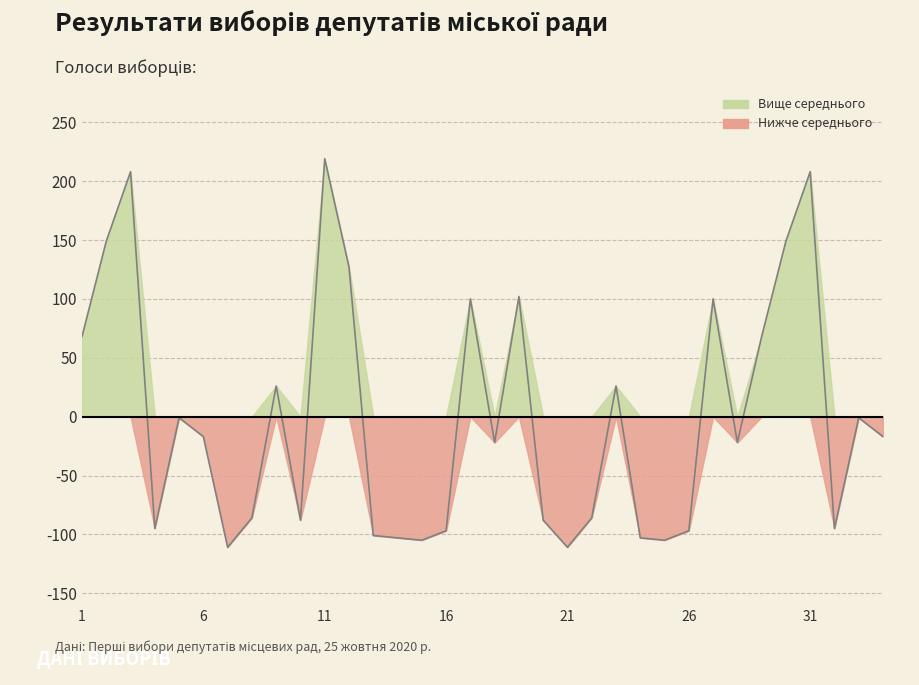

Reading right to left, what are all the values shown in this chart?

-17.0	-1.0	-95.0	208.0	149.0	68.0	-22.0	100.0	-97.0	-105.0	-103.0	26.0	-86.0	-111.0	-88.0	102.0	-22.0	100.0	-97.0	-105.0	-103.0	-101.0	127.0	219.0	-88.0	26.0	-86.0	-111.0	-17.0	-1.0	-95.0	208.0	149.0	68.0